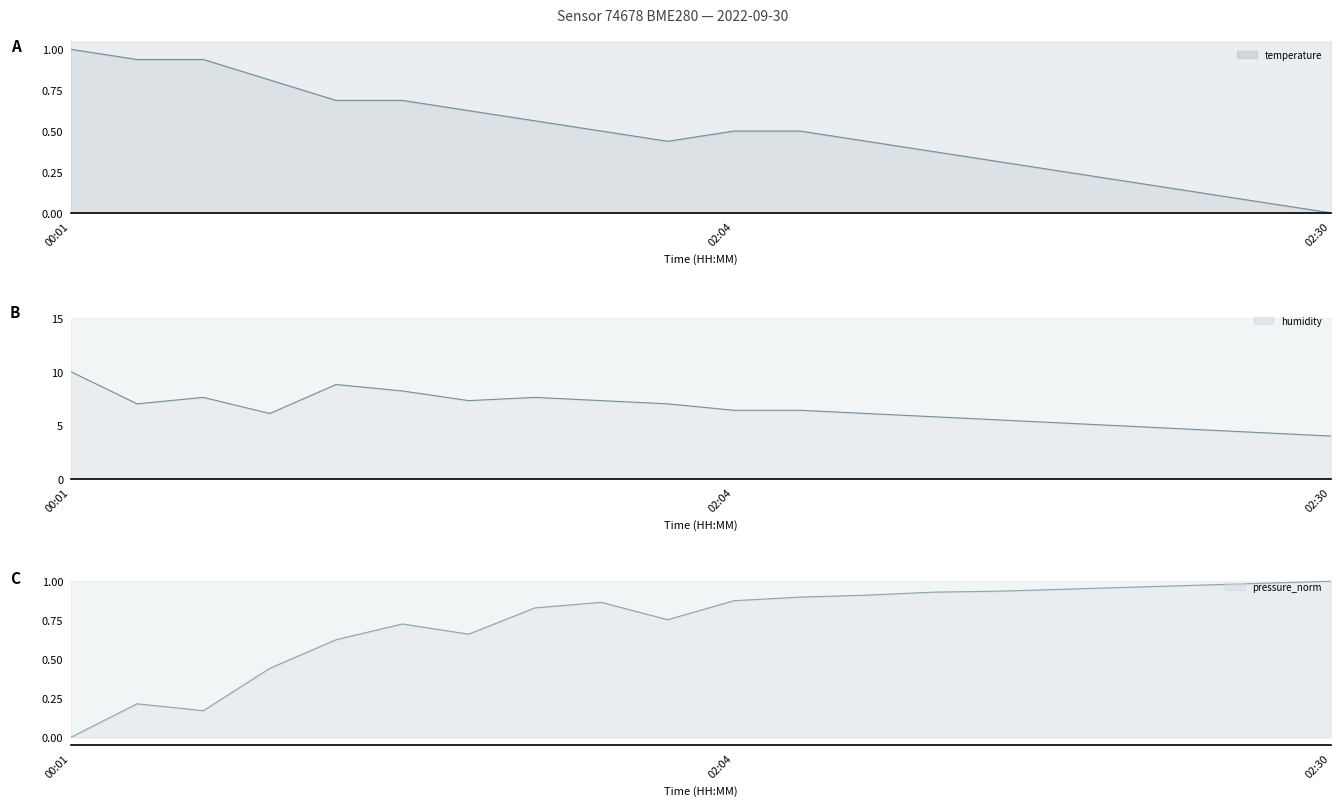

In humidity, how many points are higher than both neighbors (excluding endpoints)?

3